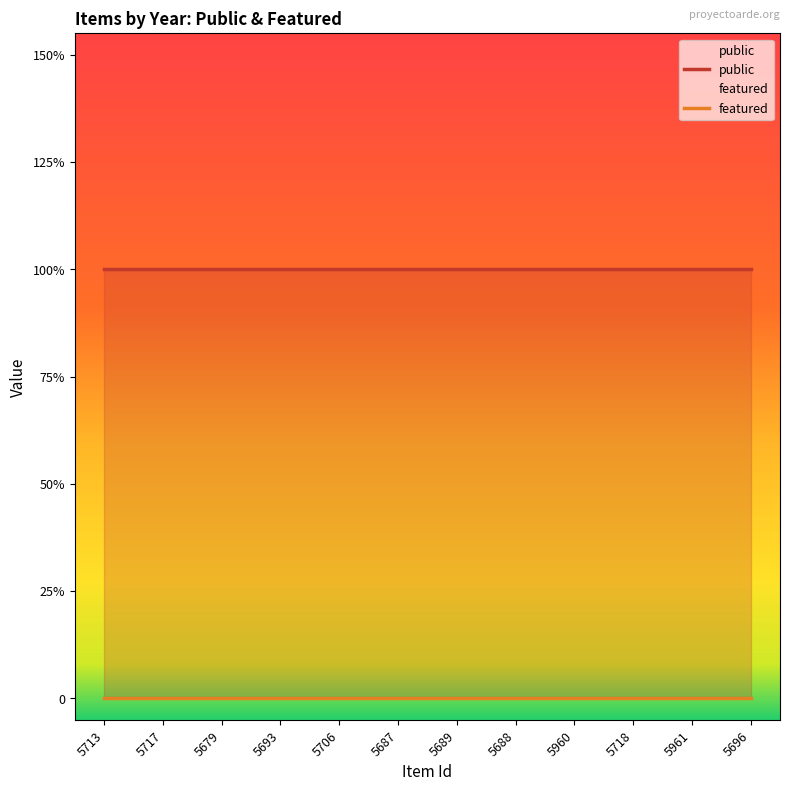

Reading left to right, list all the values displayed in this chart.

public: 1	1	1	1	1	1	1	1	1	1	1	1
featured: 0	0	0	0	0	0	0	0	0	0	0	0